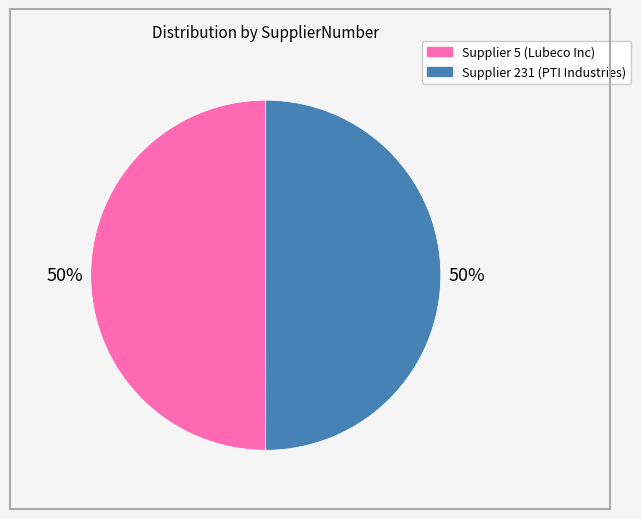

To the nearest percent, what is the average slice percentage?

50%